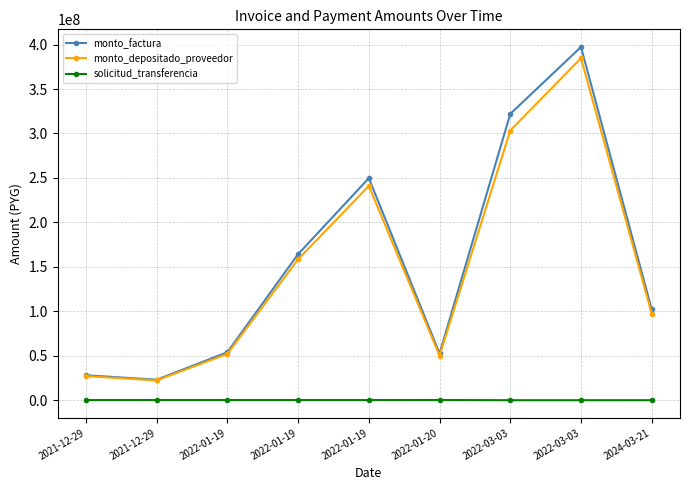

What is the average value of the monto_factura series?

154804615